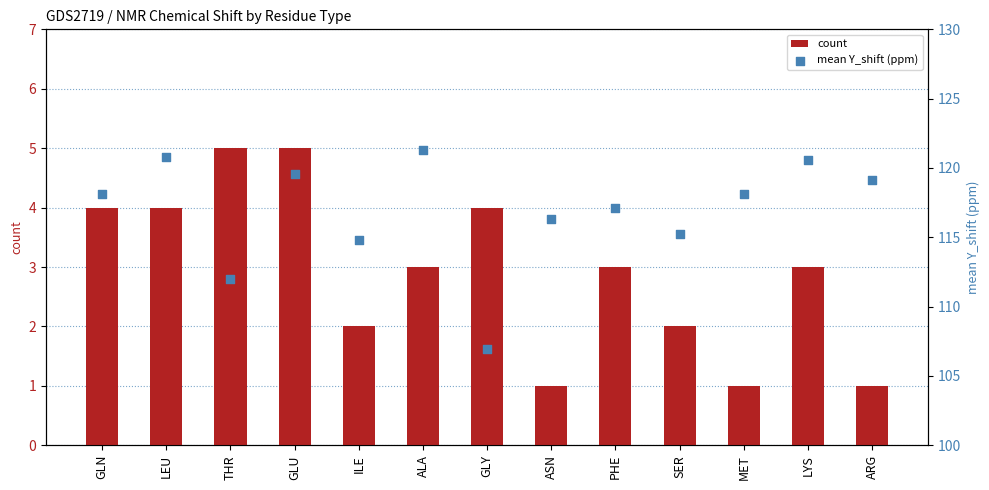

At how many categories does at least one series exceed 45?

13